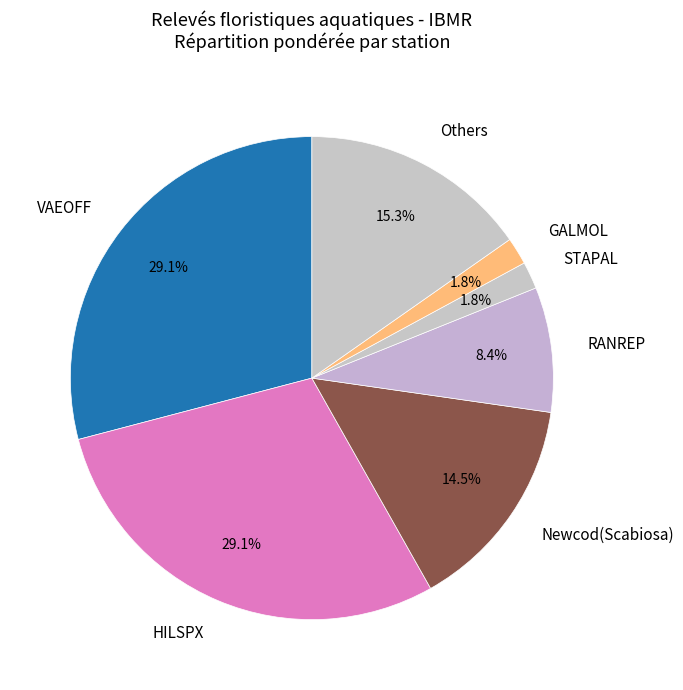

Does VAEOFF account for over 50% of the chart?

No